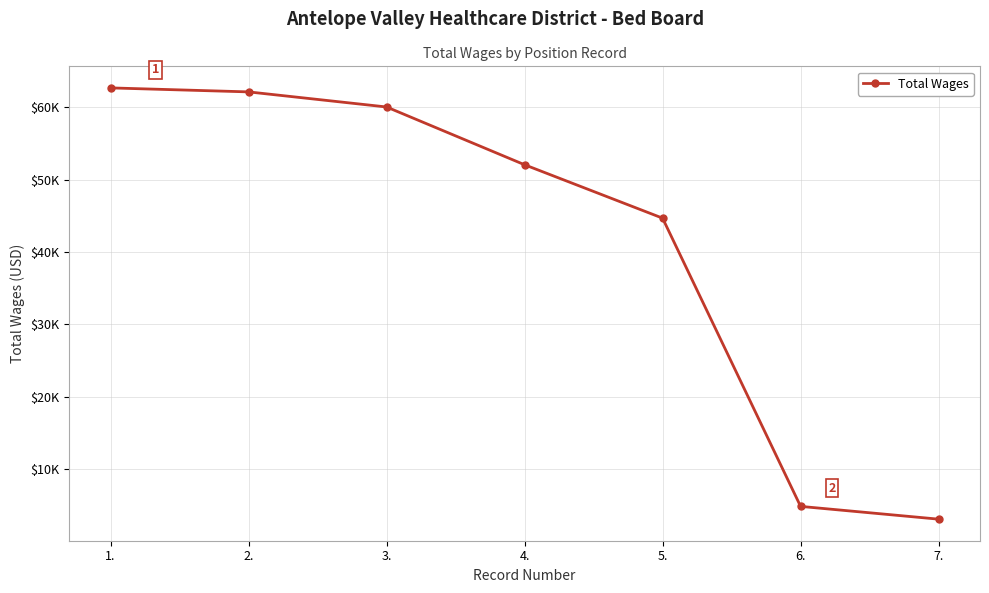

What is the sum of all values?

289424